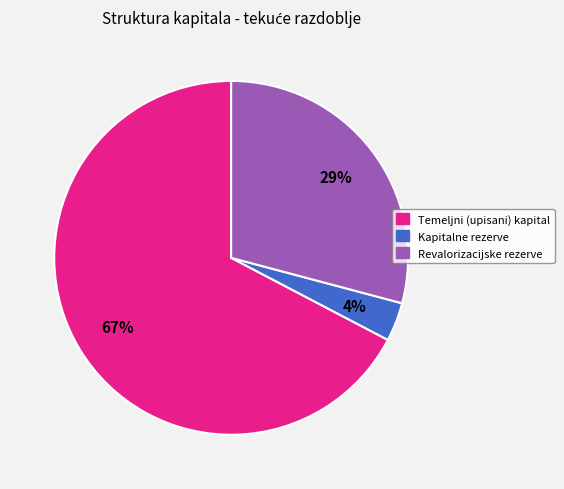

How many segments does this pie chart have?

3